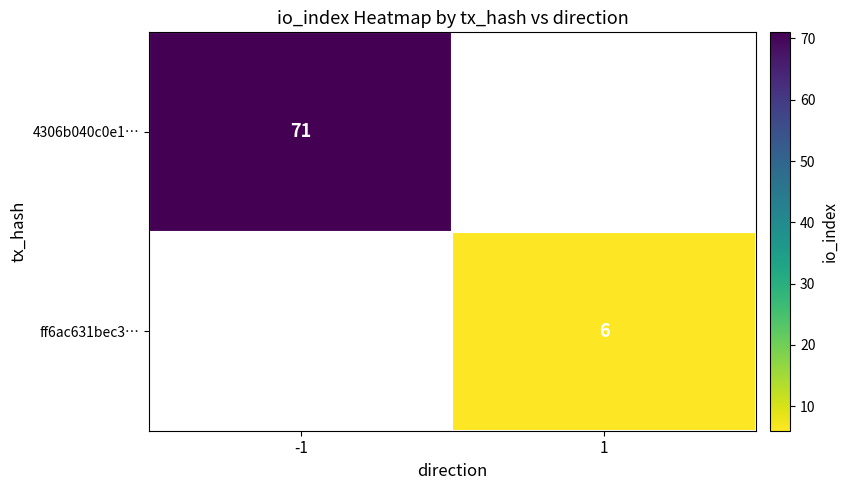

The value of 4306b040c0e1… at -1 is 38. True or false?

False